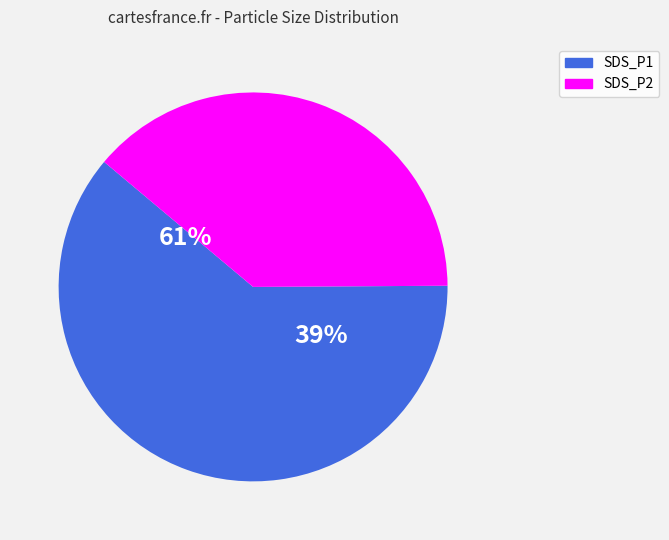

True or false: SDS_P2 accounts for 30% of the total.

False